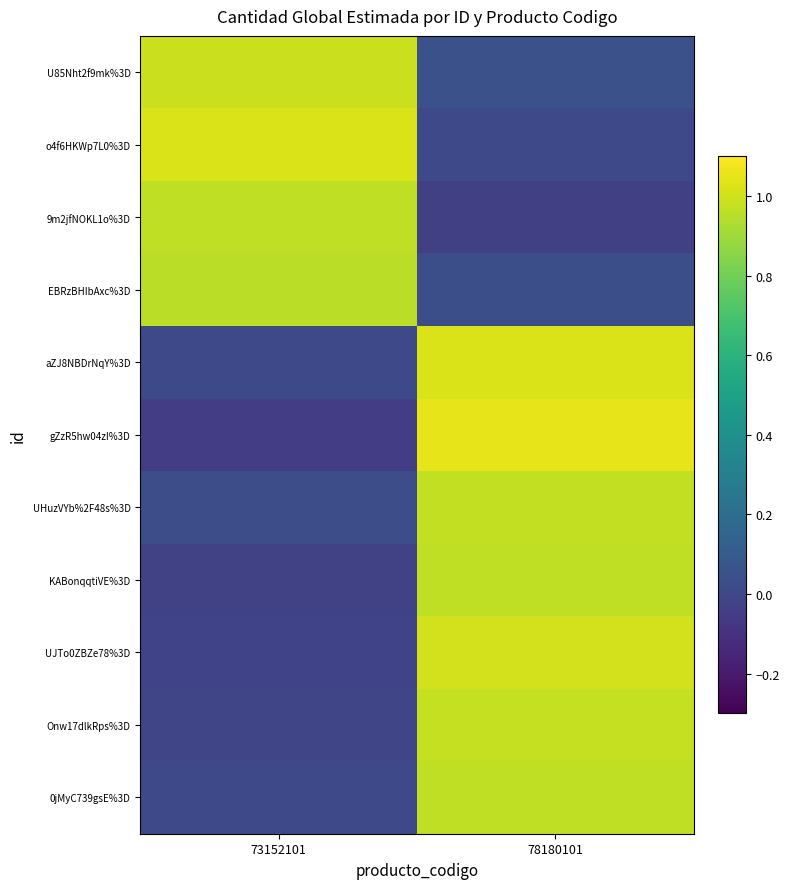

At which category is the sum across all series the highest?

78180101